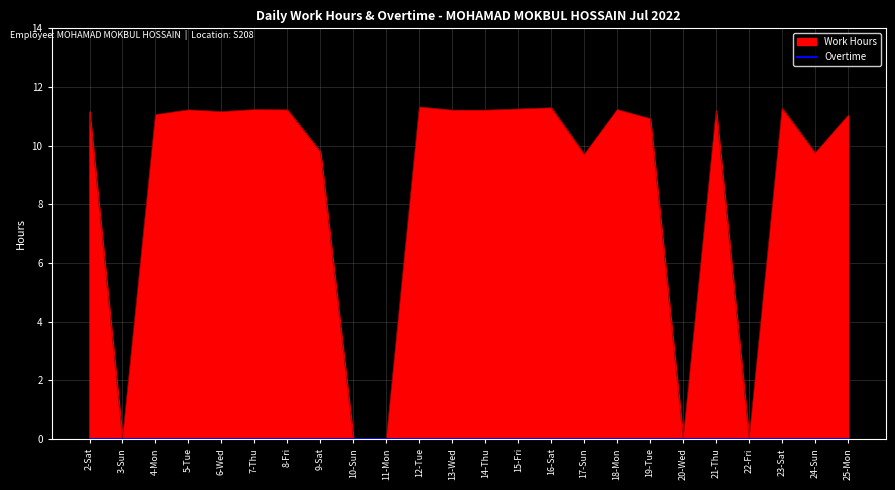

Where is the data nearest to the value 5?

17-Sun